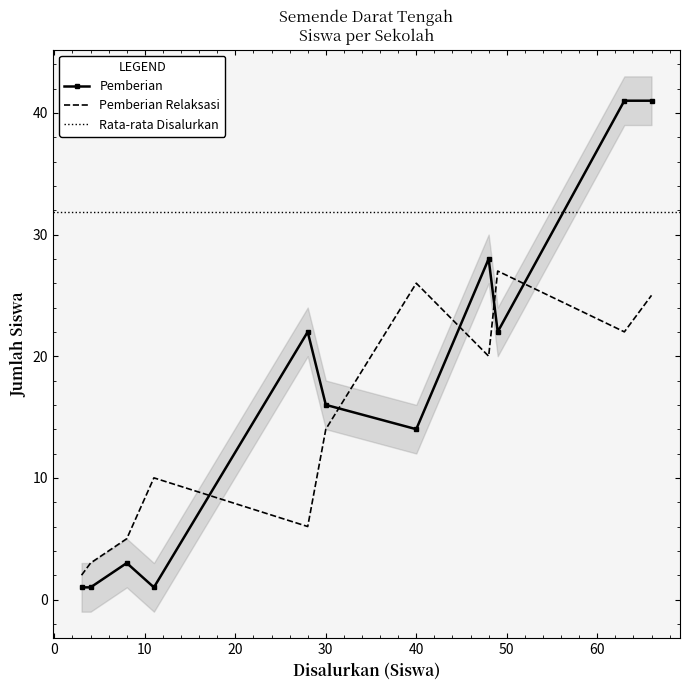

True or false: Pemberian Relaksasi and Pemberian cross at least once.

True